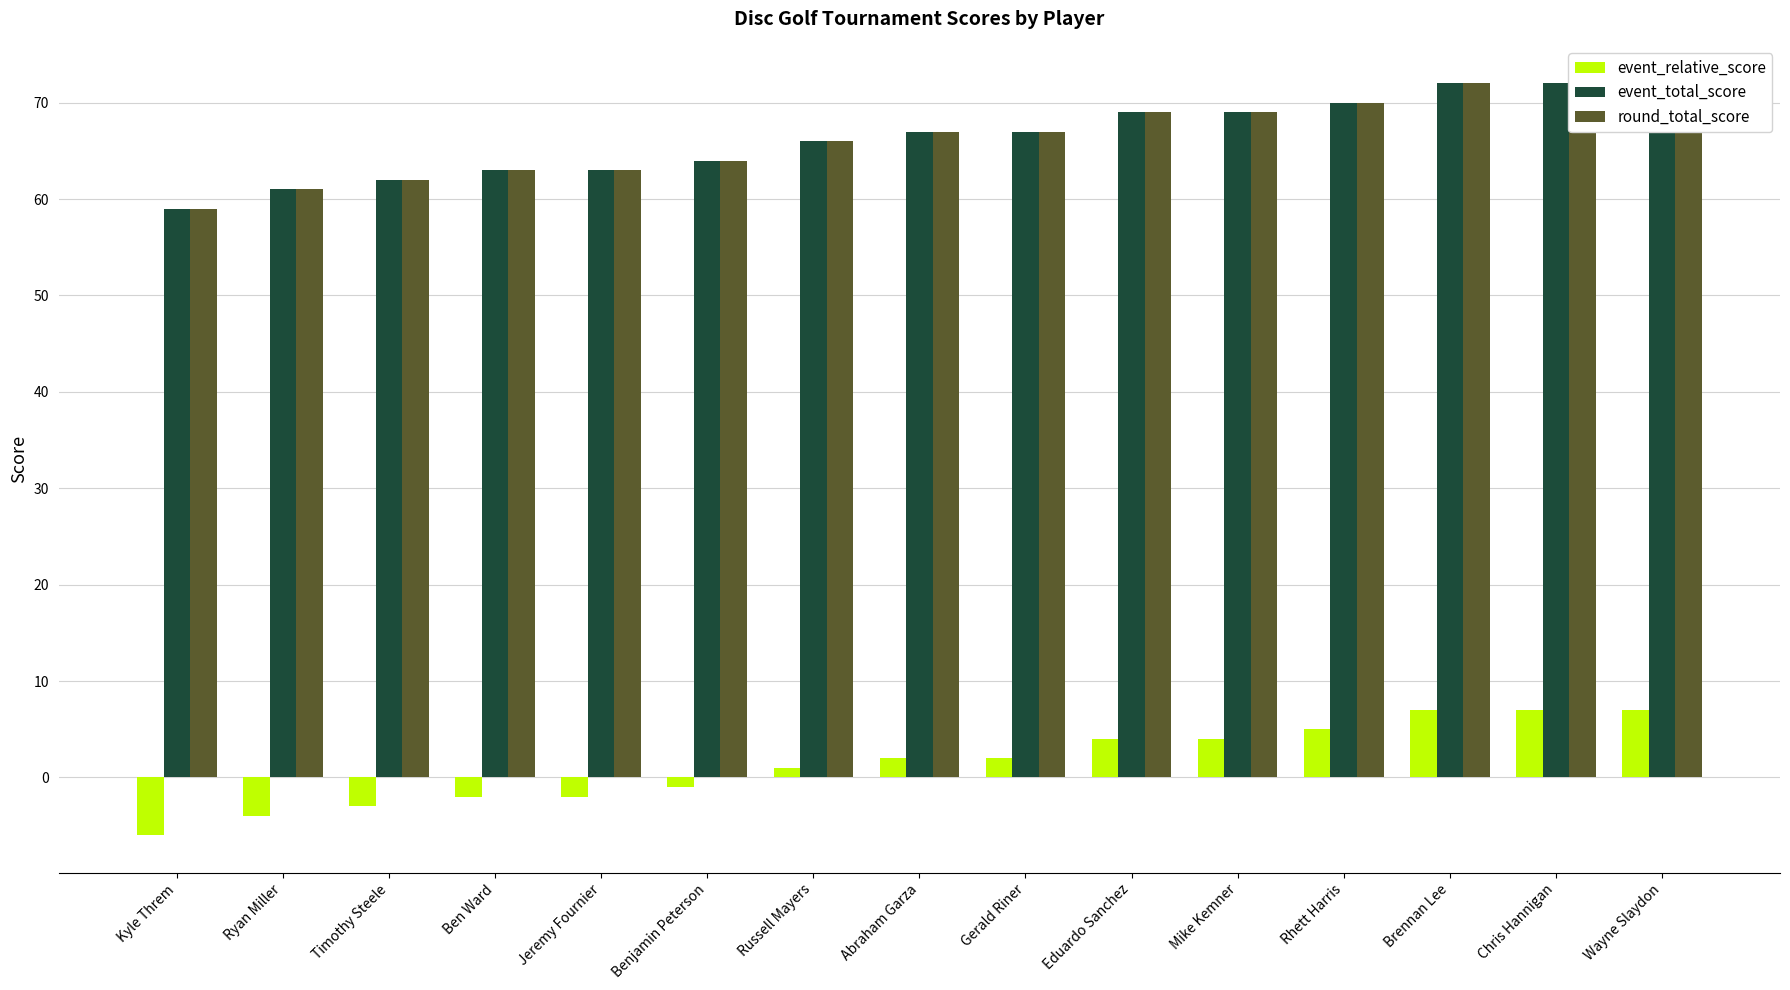

What is the sum of all round_total_score values?

996